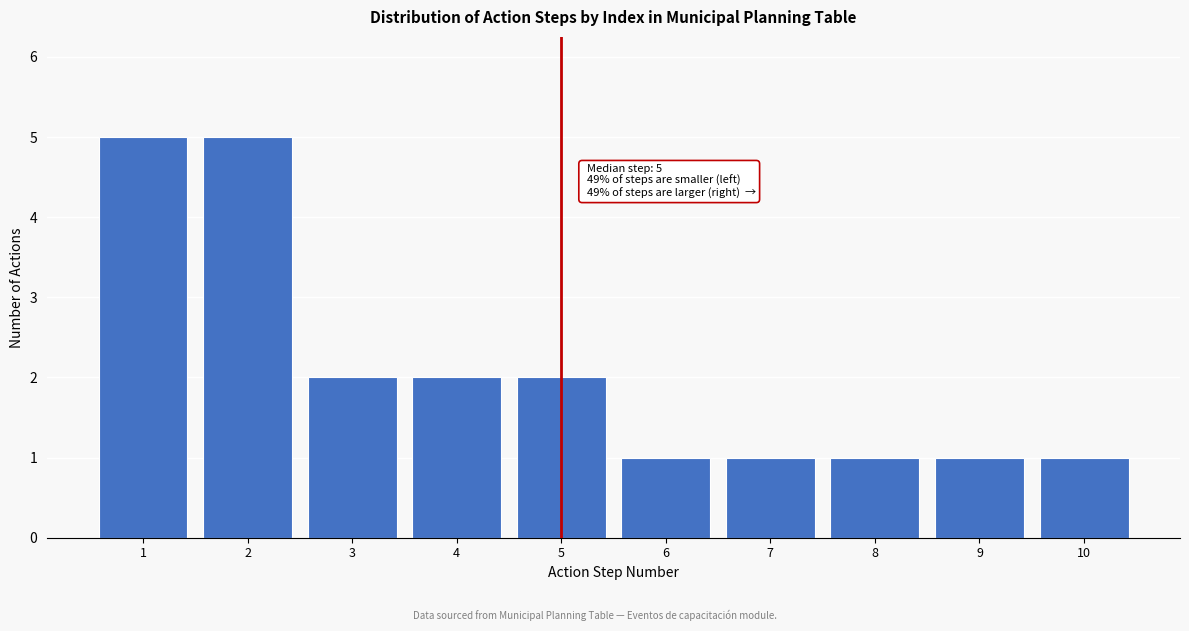

Reading left to right, what are all the values shown in this chart?

5	5	2	2	2	1	1	1	1	1